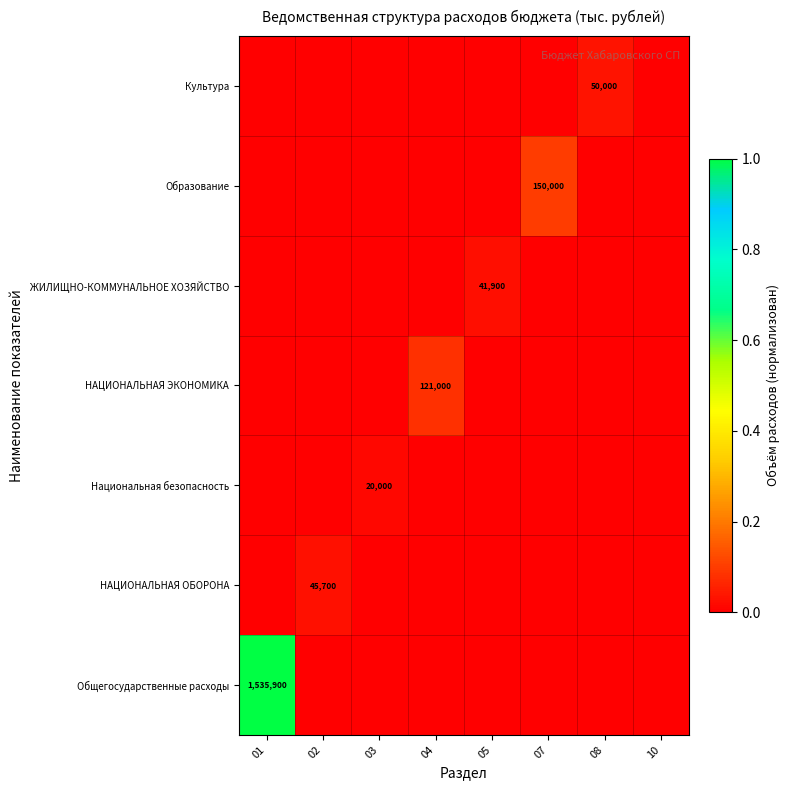

Which label corresponds to the smallest value in the chart?

02